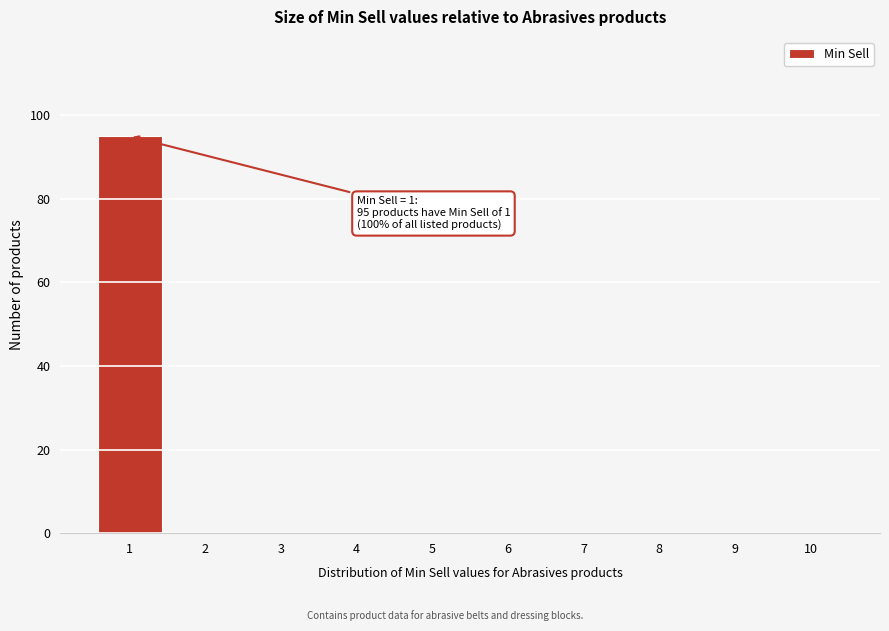

Reading left to right, what are all the values shown in this chart?

1=95	2=0	3=0	4=0	5=0	6=0	7=0	8=0	9=0	10=0